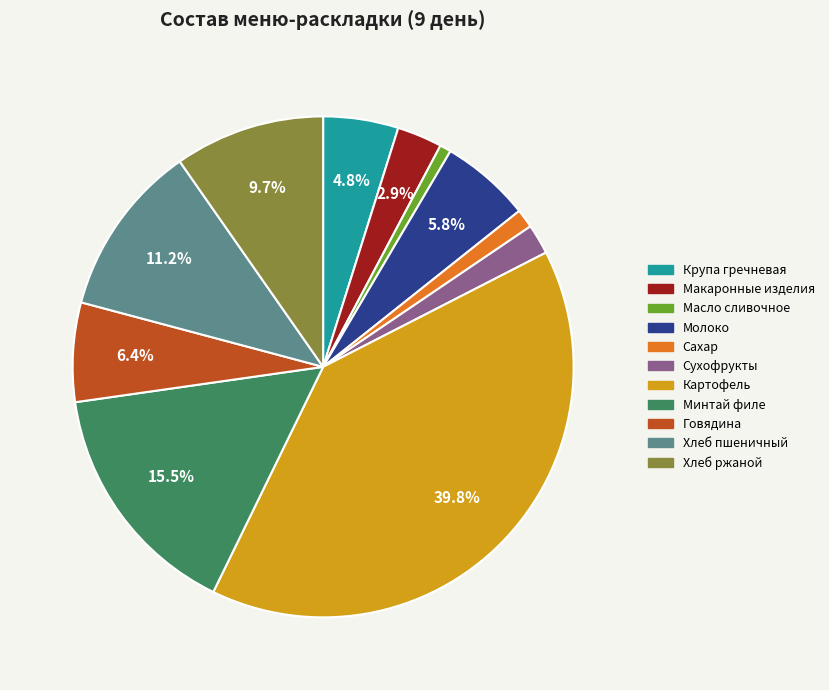

Do Сахар and Говядина together represent more than half of the pie?

No